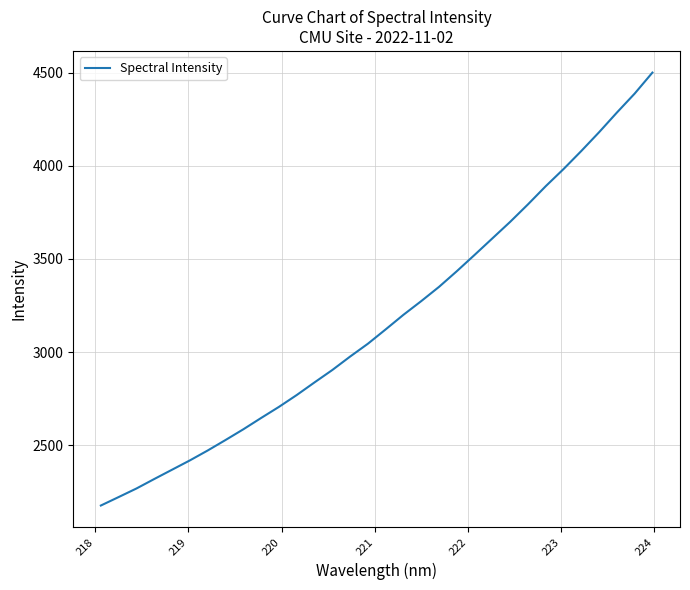

What is the smallest value displayed?

2175.3